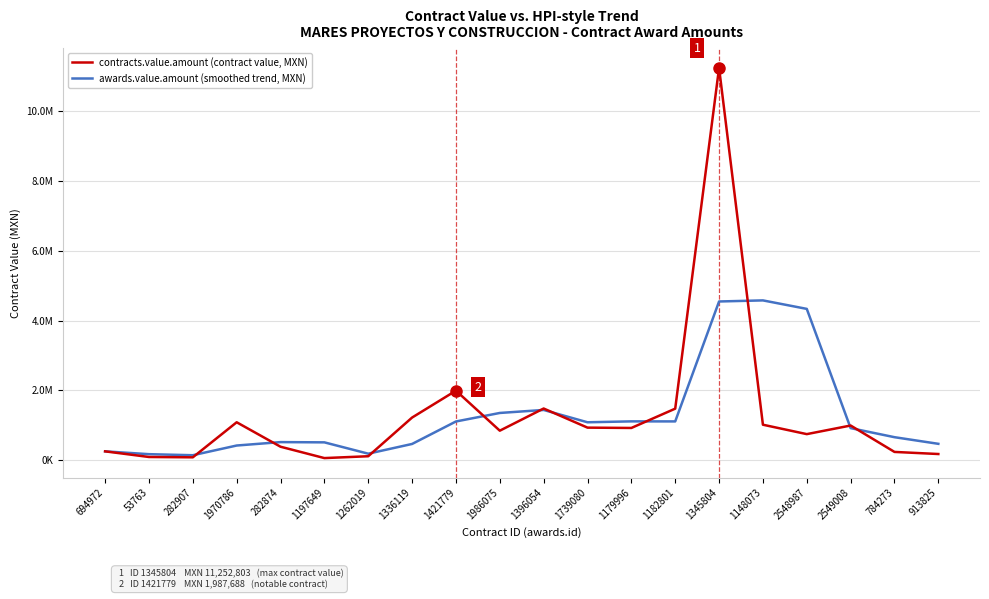

At which category does awards.value.amount (smoothed trend, MXN) reach its first local valley?

282907